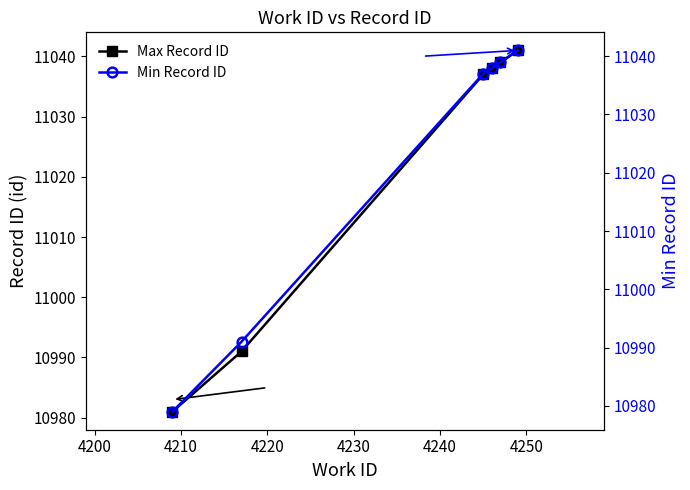

Which series has the widest spread of values?

Min Record ID